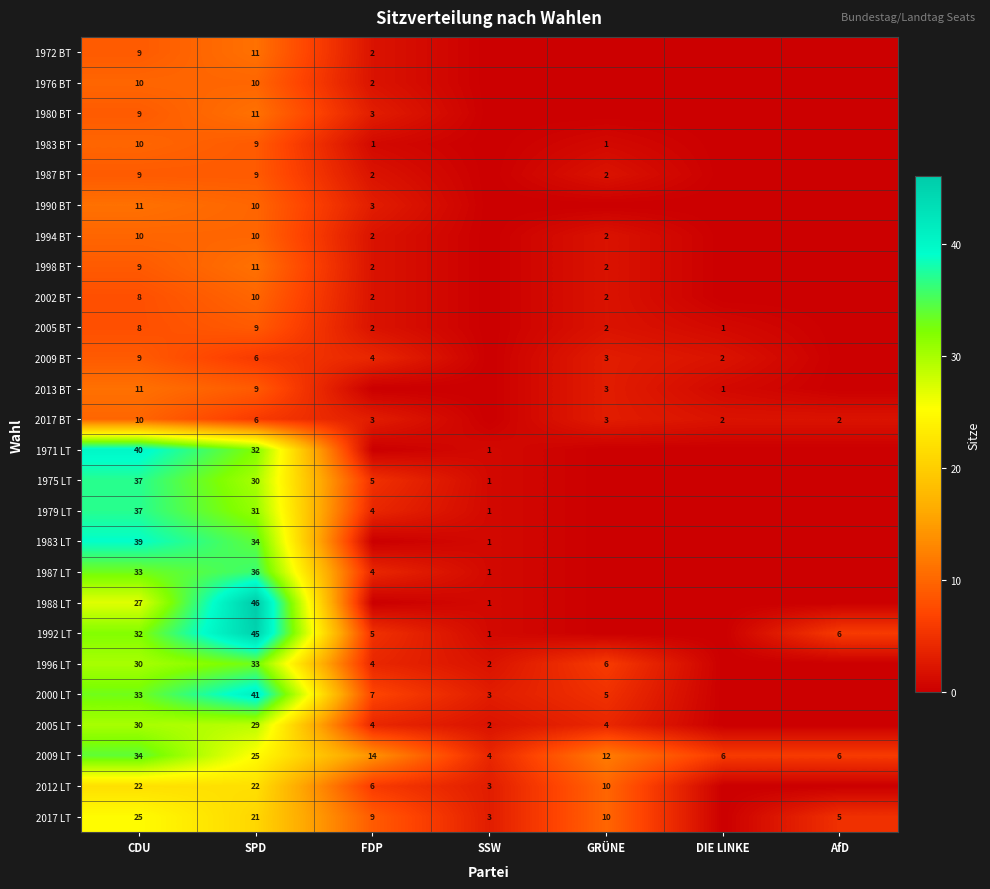

What is the sum of the 1987 LT values at FDP and SPD?

40